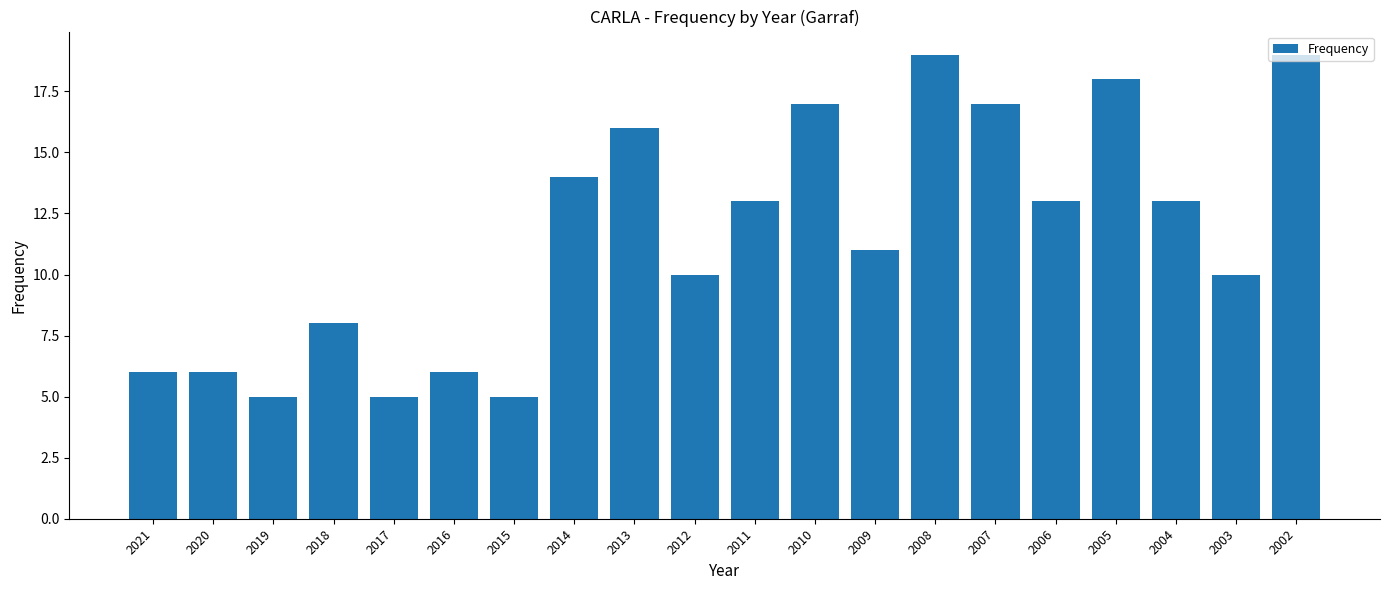

What is the difference between the second highest and second lowest values?

14